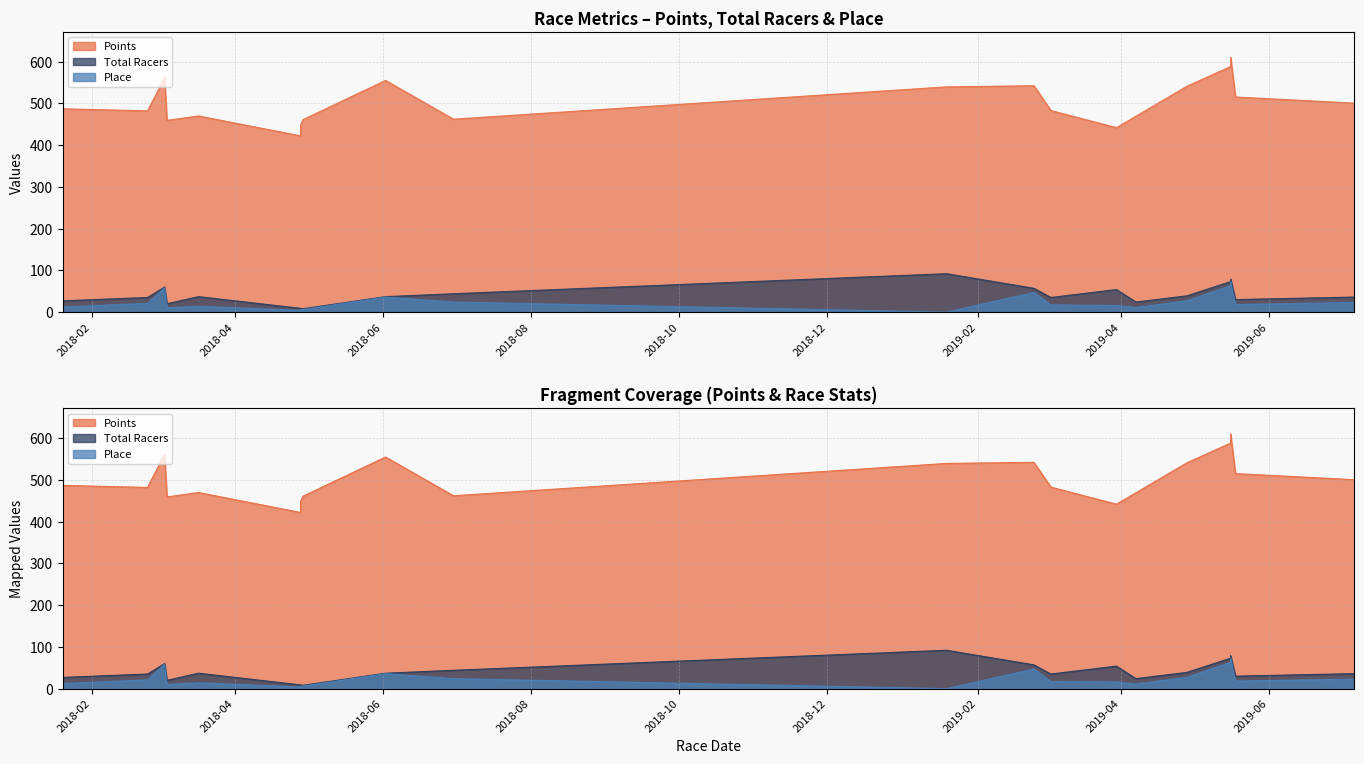

What is the total value across all series at 2019-01-19?

631.6